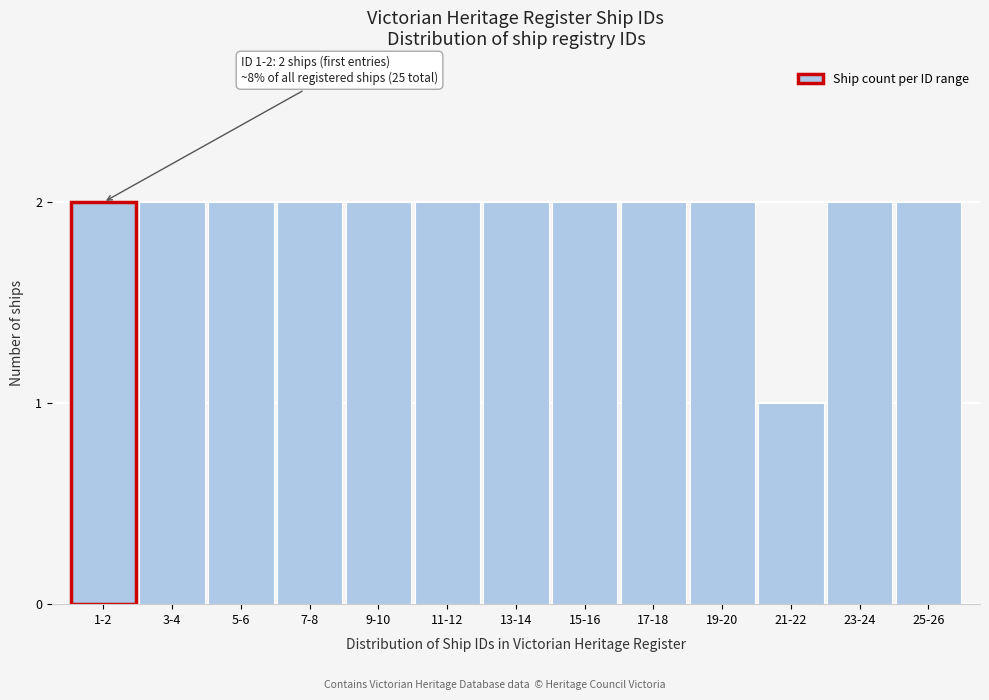

Reading left to right, list all the values displayed in this chart.

2	2	2	2	2	2	2	2	2	2	1	2	2